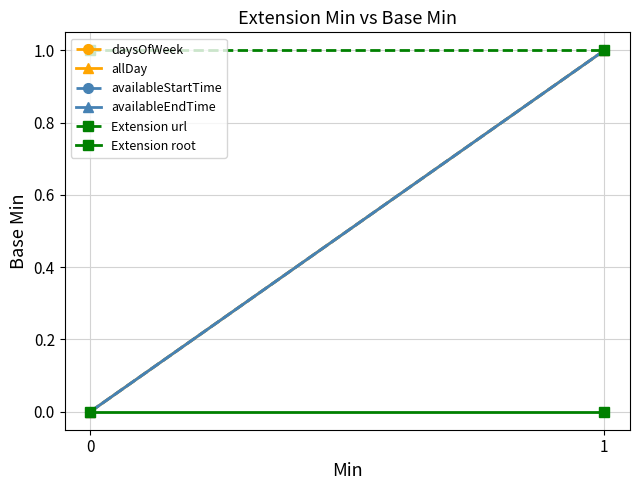

What is the spread (max minus min) of values at 0?

1